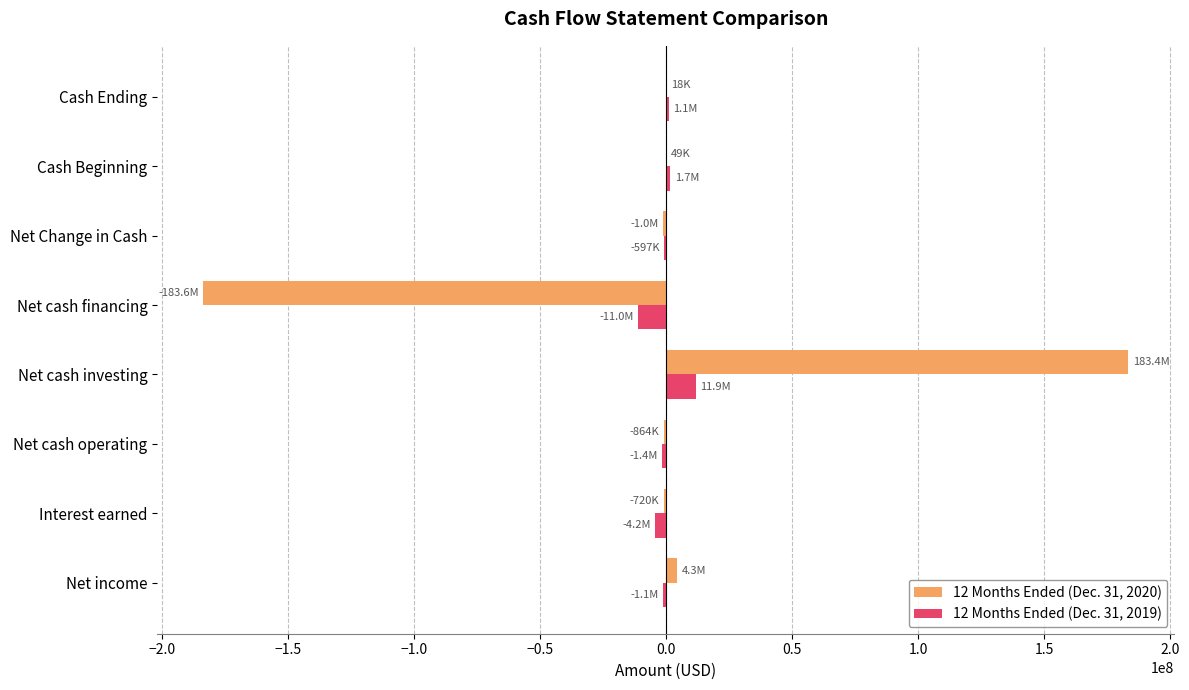

At which category is the sum across all series the highest?

Net cash investing